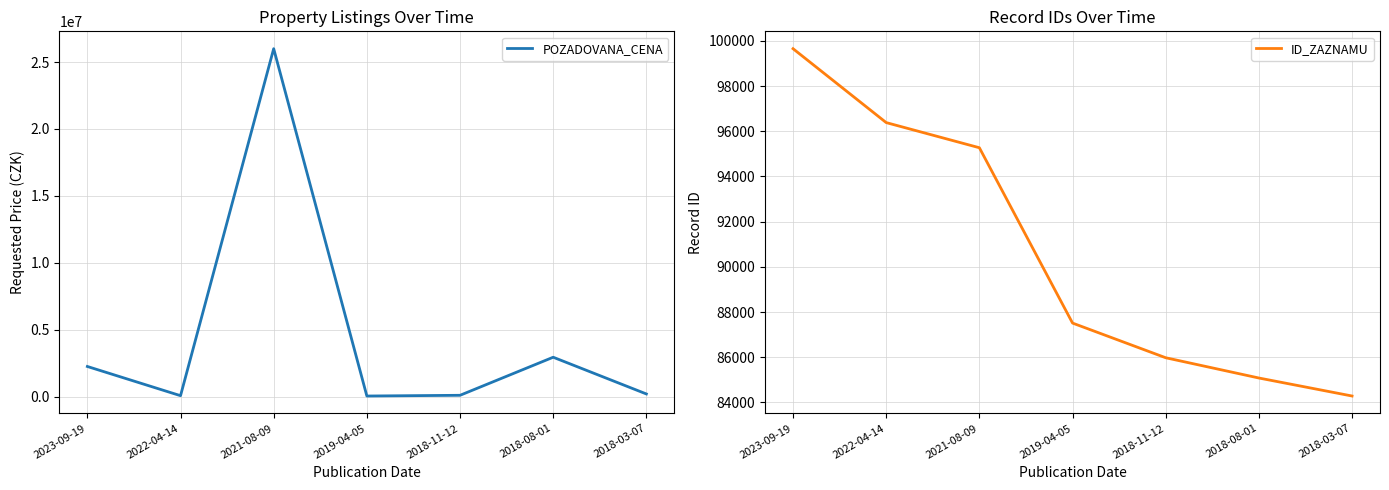

What is the total value across all series at 2018-11-12?

181775